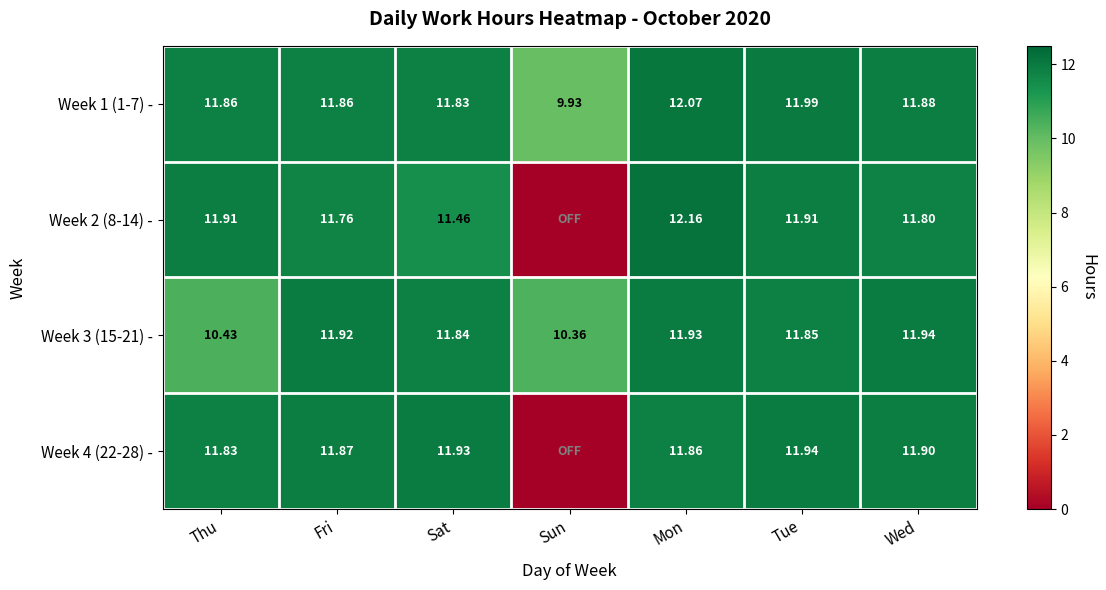

Count the number of categories in the chart.

7